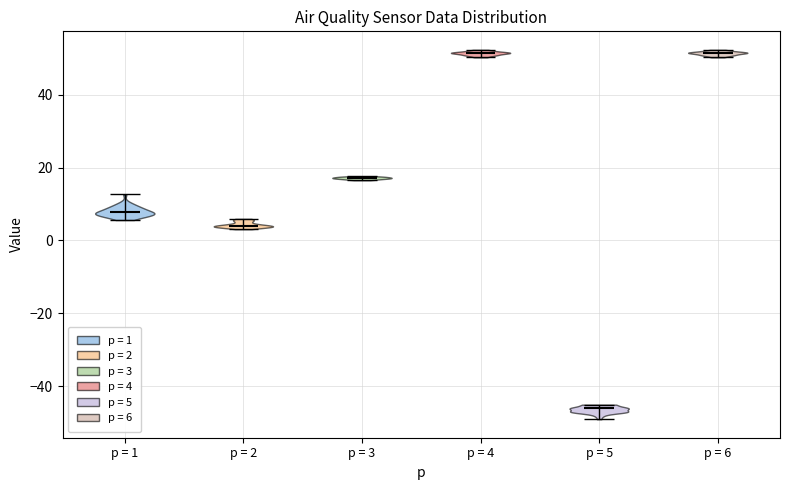

What is the lowest point the violin for p = 2 reaches on the y-axis? The values are not printed on the chart, so give them approximately, as read against the axis.

4